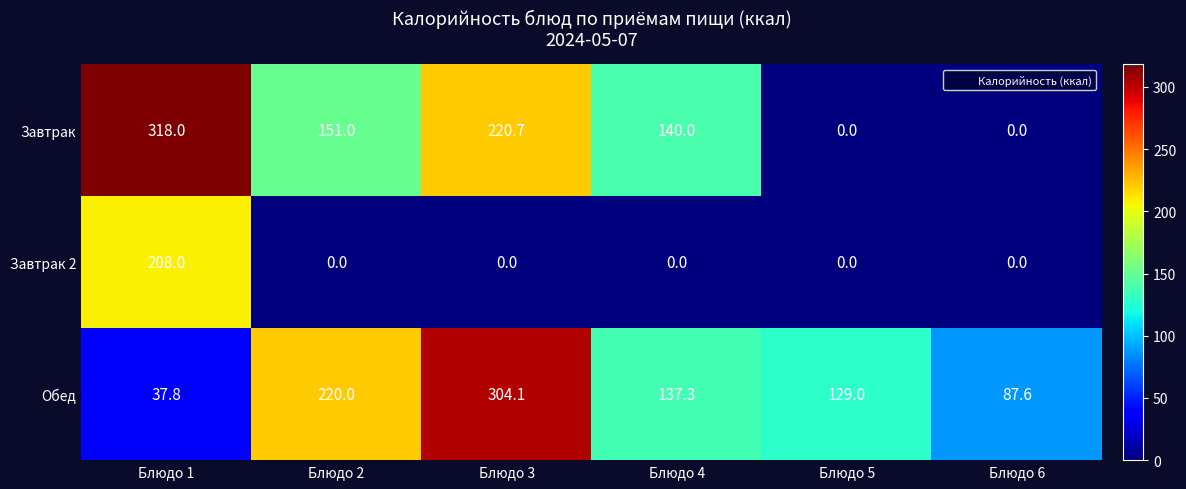

What is the total value across all series at Блюдо 1?

563.8